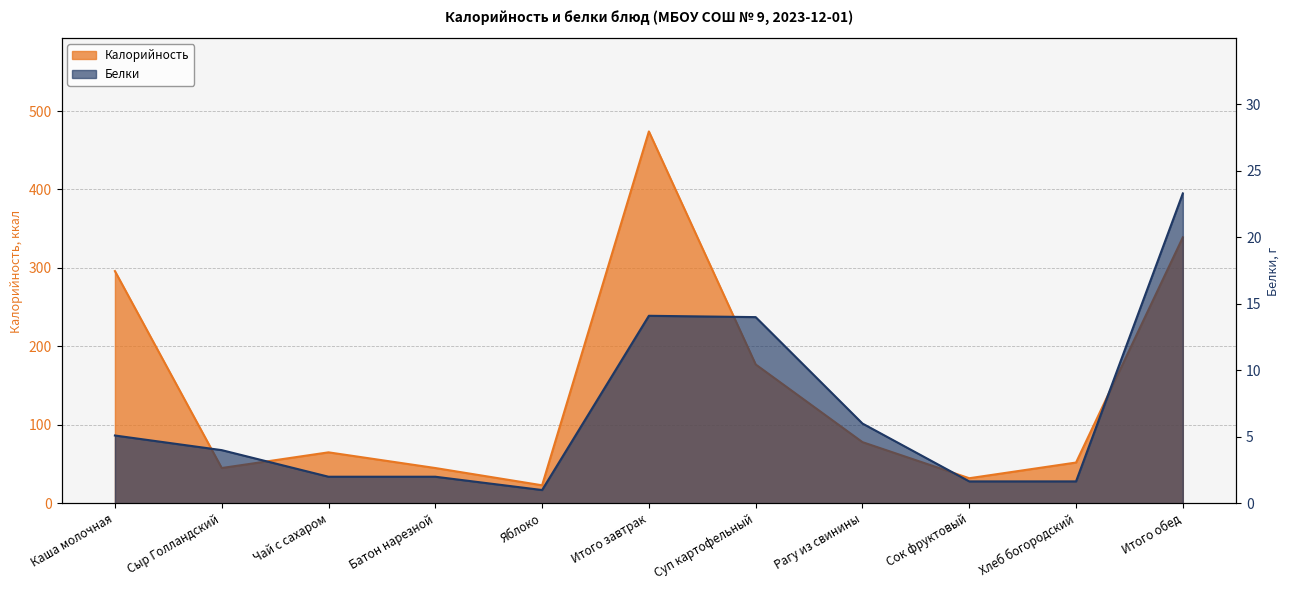

How many series are shown in this chart?

2